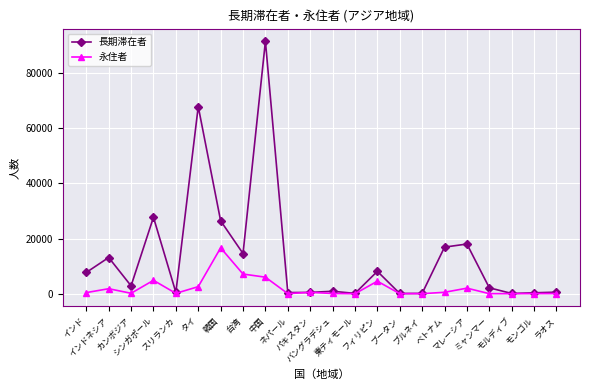

Which series changed the most between インドネシア and フィリピン?

長期滞在者